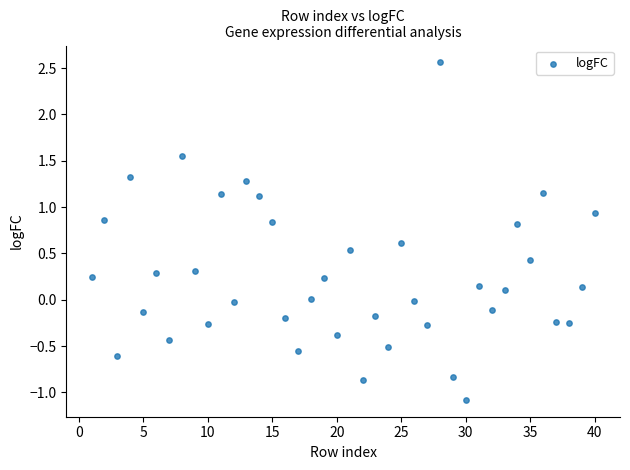

What is the range of X values (max minus min)?

39.0